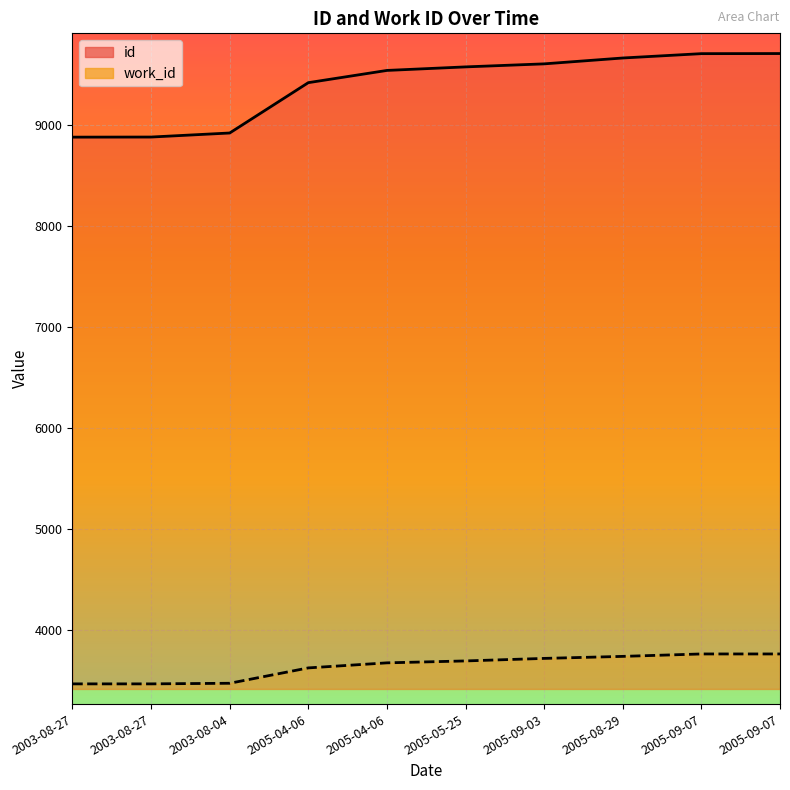

What is the difference between the maximum and minimum values in the id series?

827